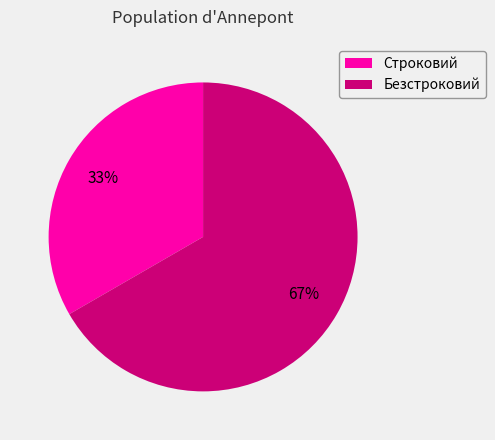

Is it true that Строковий is 46% of the pie?

False